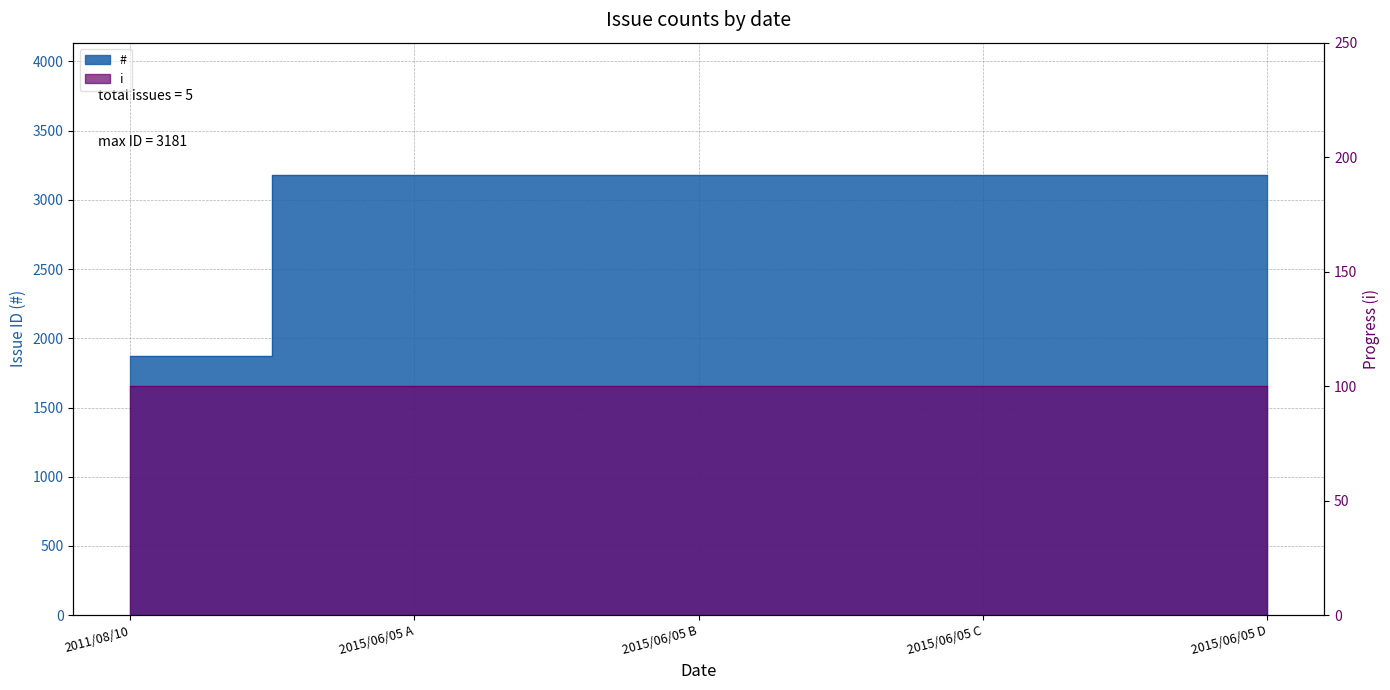

Reading left to right, transcribe all the data shown in this chart.

2011/08/10=1869	2015/06/05 A=3181	2015/06/05 B=3180	2015/06/05 C=3178	2015/06/05 D=3177